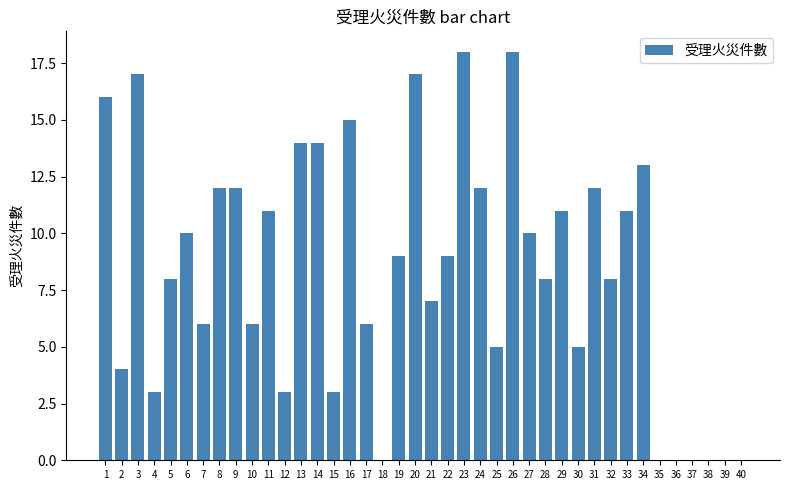

Count the number of categories in the chart.

40